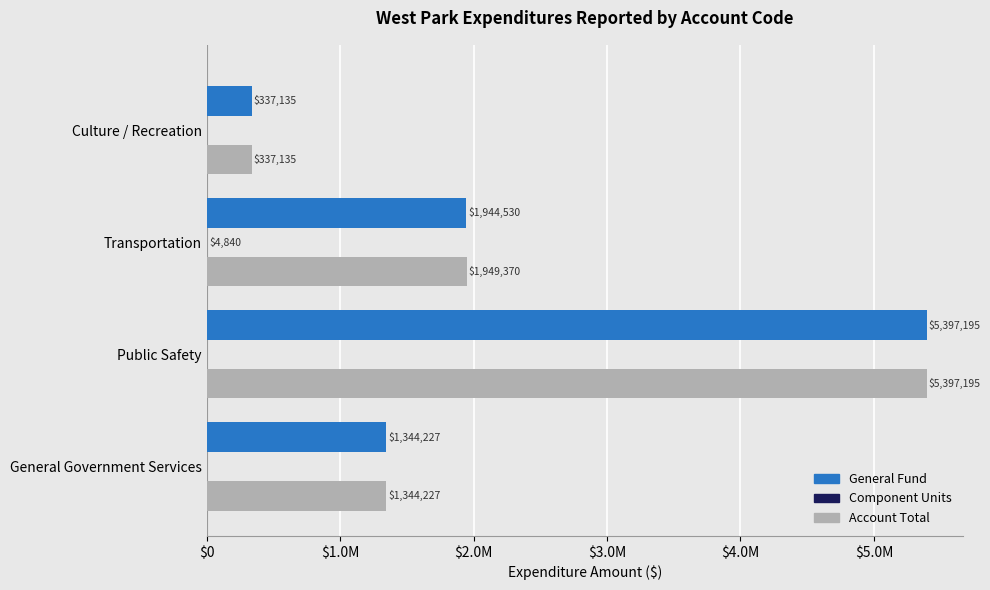

How many groups of bars are there?

4